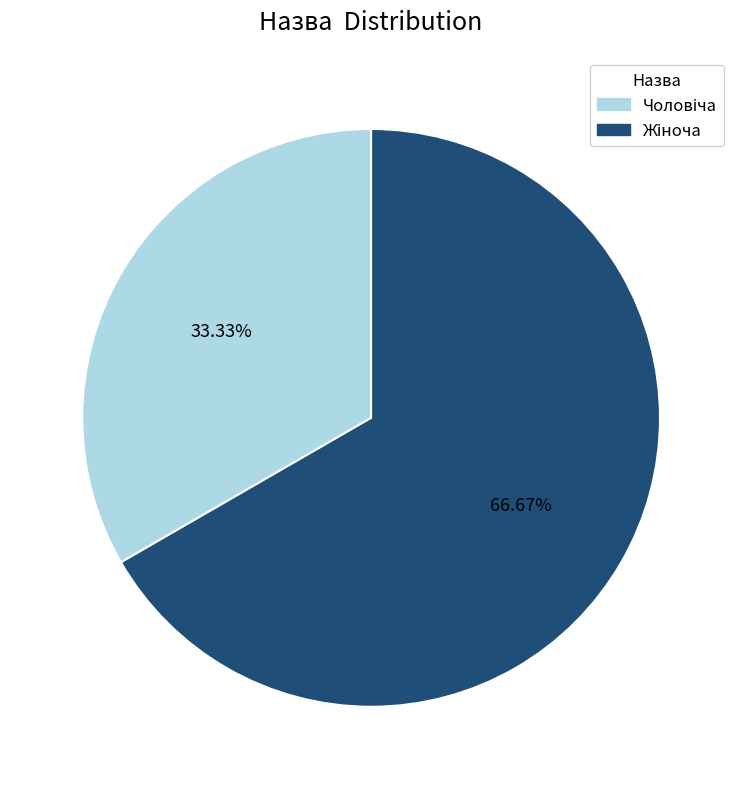

Is there any slice that represents more than half of the pie?

Yes